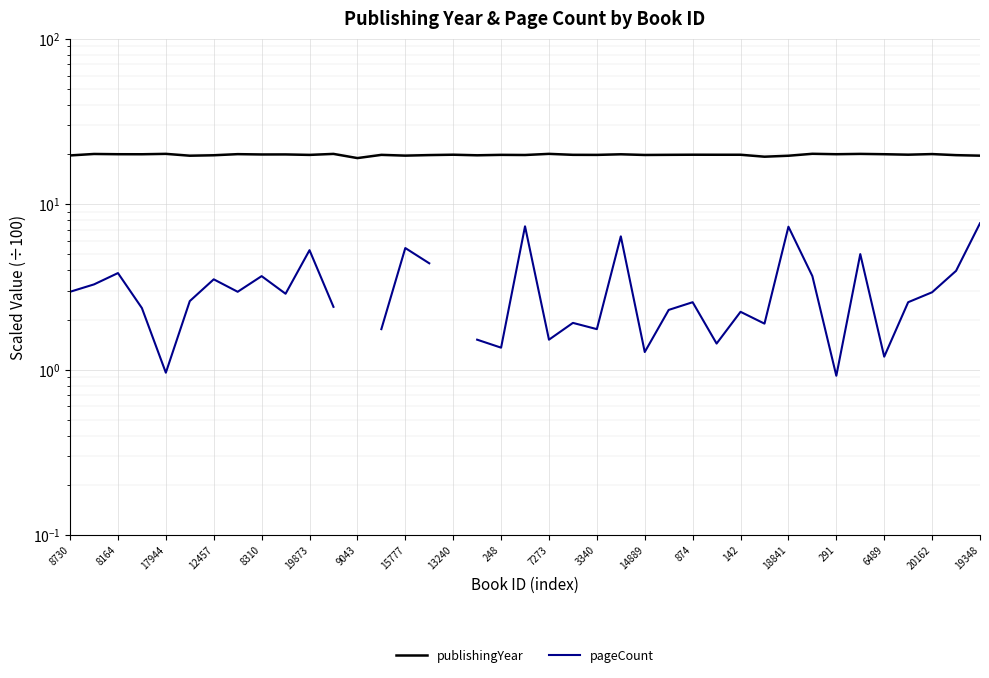

What is the total value across all series at 6489?

21.3